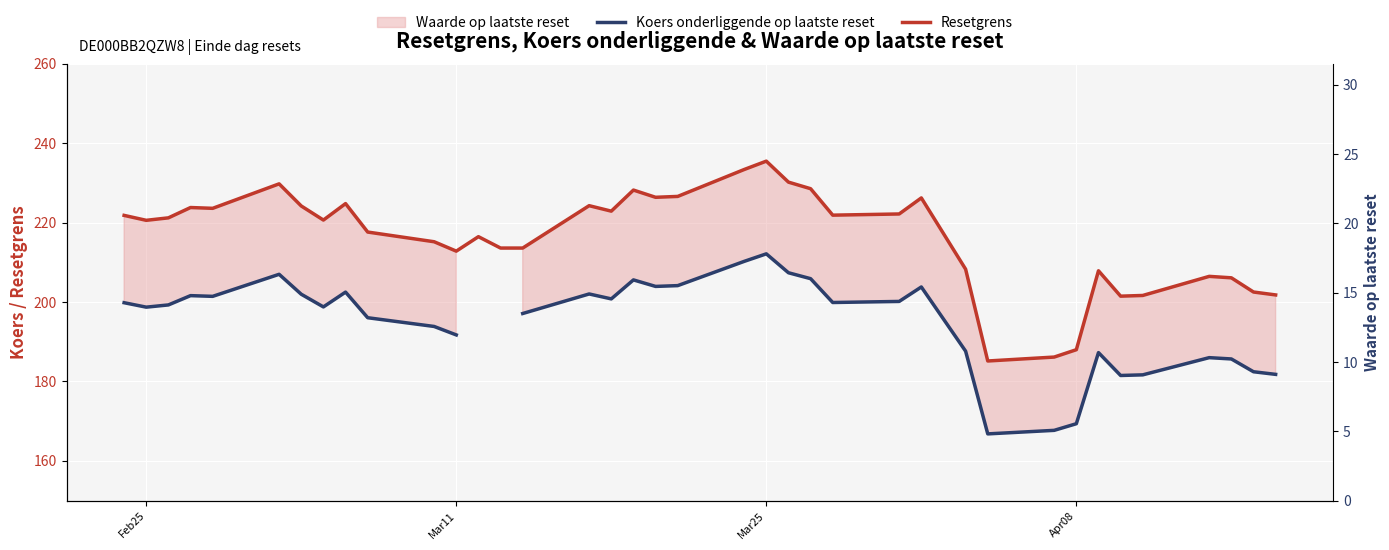

The Resetgrens series shows 316.0 at 23. True or false?

False